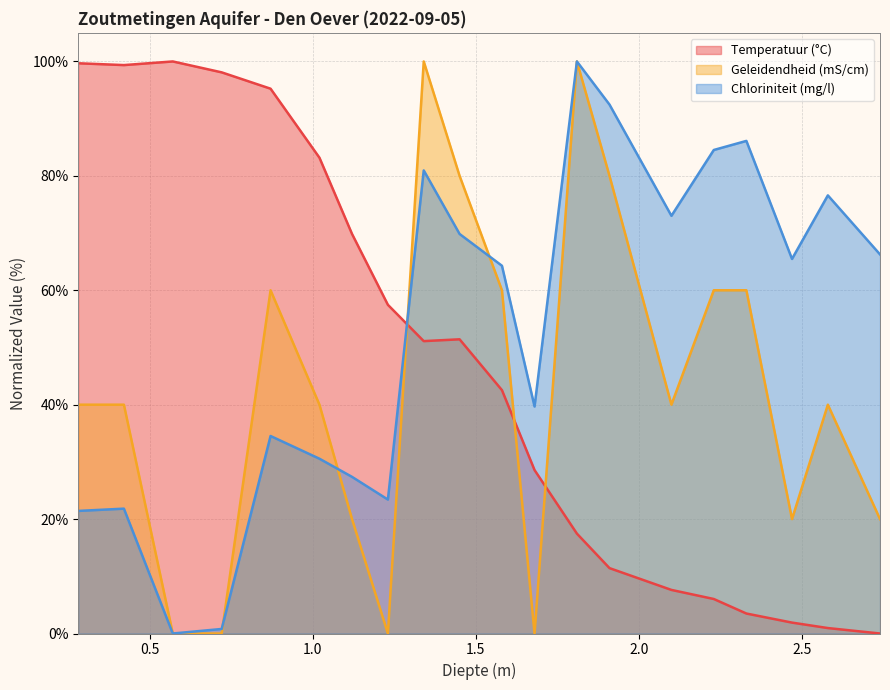

How many interior local valleys does the Chloriniteit (mg/l) series have?

5